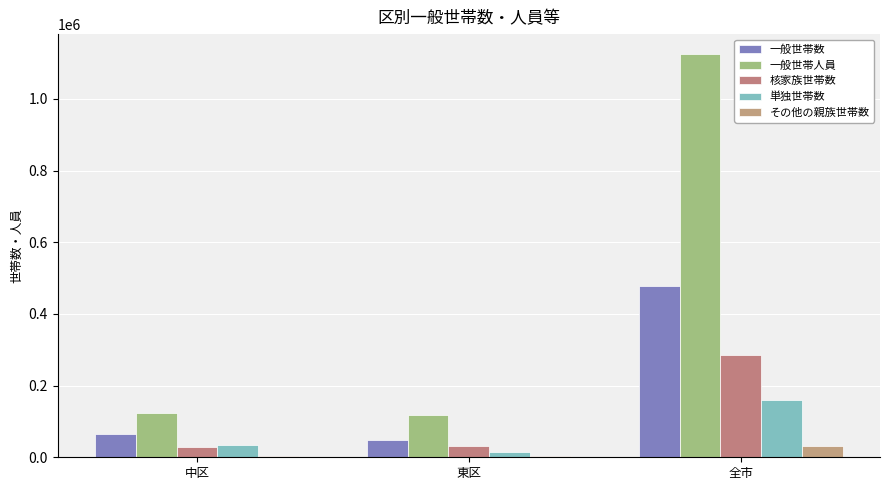

Does the chart contain stacked bars?

No